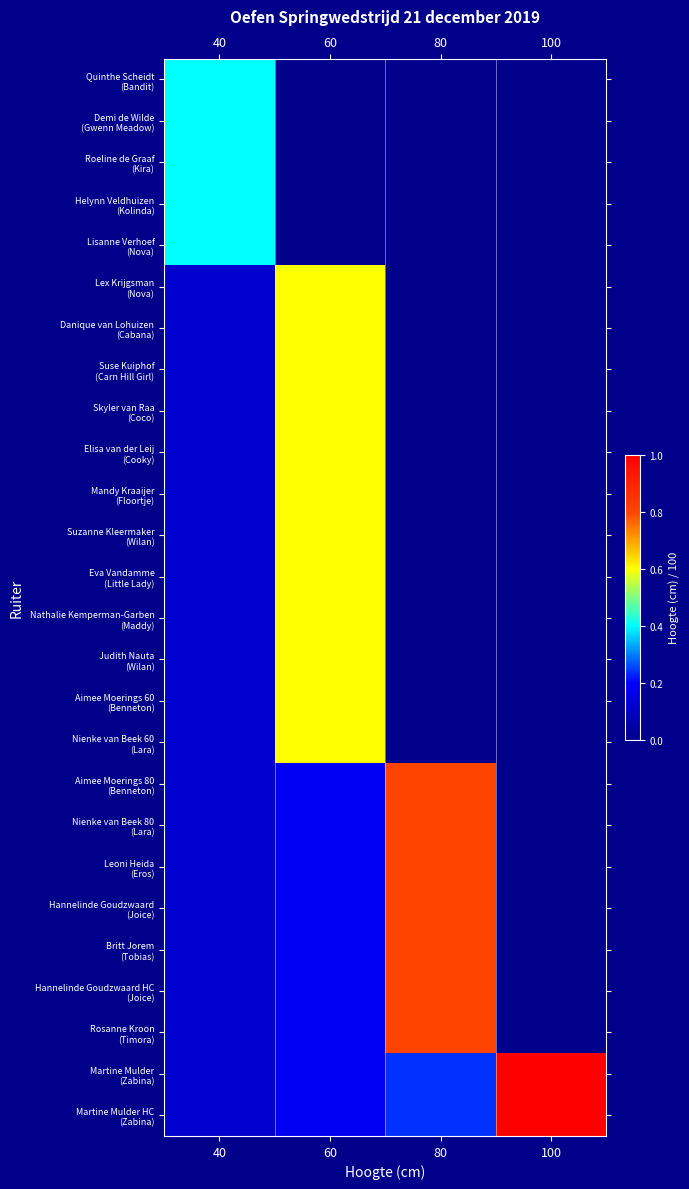

List the series in order of their peak value, highest first.

Martine Mulder (Zabina), Martine Mulder HC (Zabina), Aimee Moerings 80 (Benneton), Nienke van Beek 80 (Lara), Leoni Heida (Eros), Hannelinde Goudzwaard (Joice), Britt Jorem (Tobias), Hannelinde Goudzwaard HC (Joice), Rosanne Kroon (Timora), Lex Krijgsman (Nova), Danique van Lohuizen (Cabana), Suse Kuiphof (Carn Hill Girl), Skyler van Raa (Coco), Elisa van der Leij (Cooky), Mandy Kraaijer (Floortje), Suzanne Kleermaker (Wilan), Eva Vandamme (Little Lady), Nathalie Kemperman-Garben (Maddy), Judith Nauta (Wilan), Aimee Moerings 60 (Benneton), Nienke van Beek 60 (Lara), Quinthe Scheidt (Bandit), Demi de Wilde (Gwenn Meadow), Roeline de Graaf (Kira), Helynn Veldhuizen (Kolinda), Lisanne Verhoef (Nova)